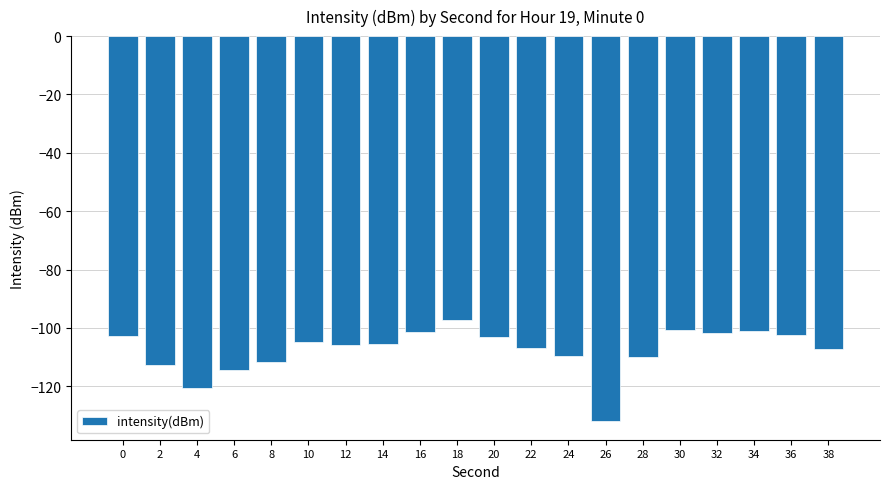

How many data points does each series have?

20